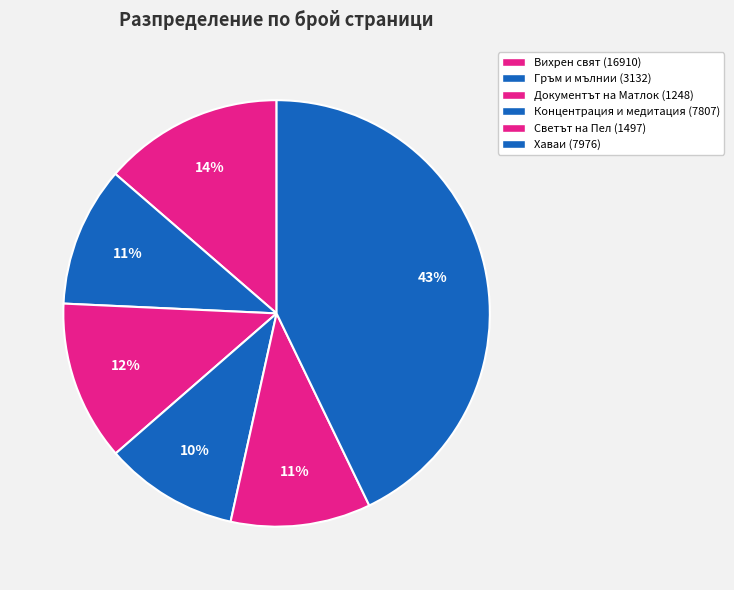

To the nearest percent, what portion does Документът на Матлок (1248) represent?

12%